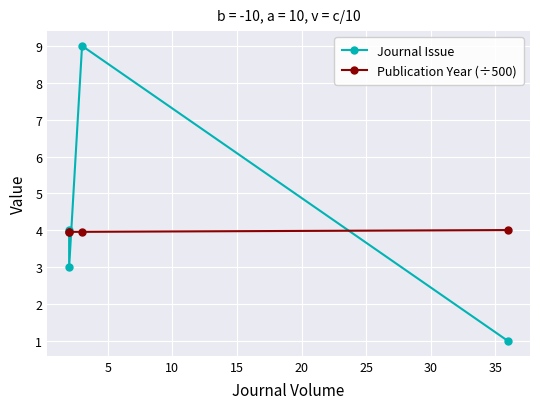

What is the sum of the Publication Year (÷500) values at 15 and 5?

8.0